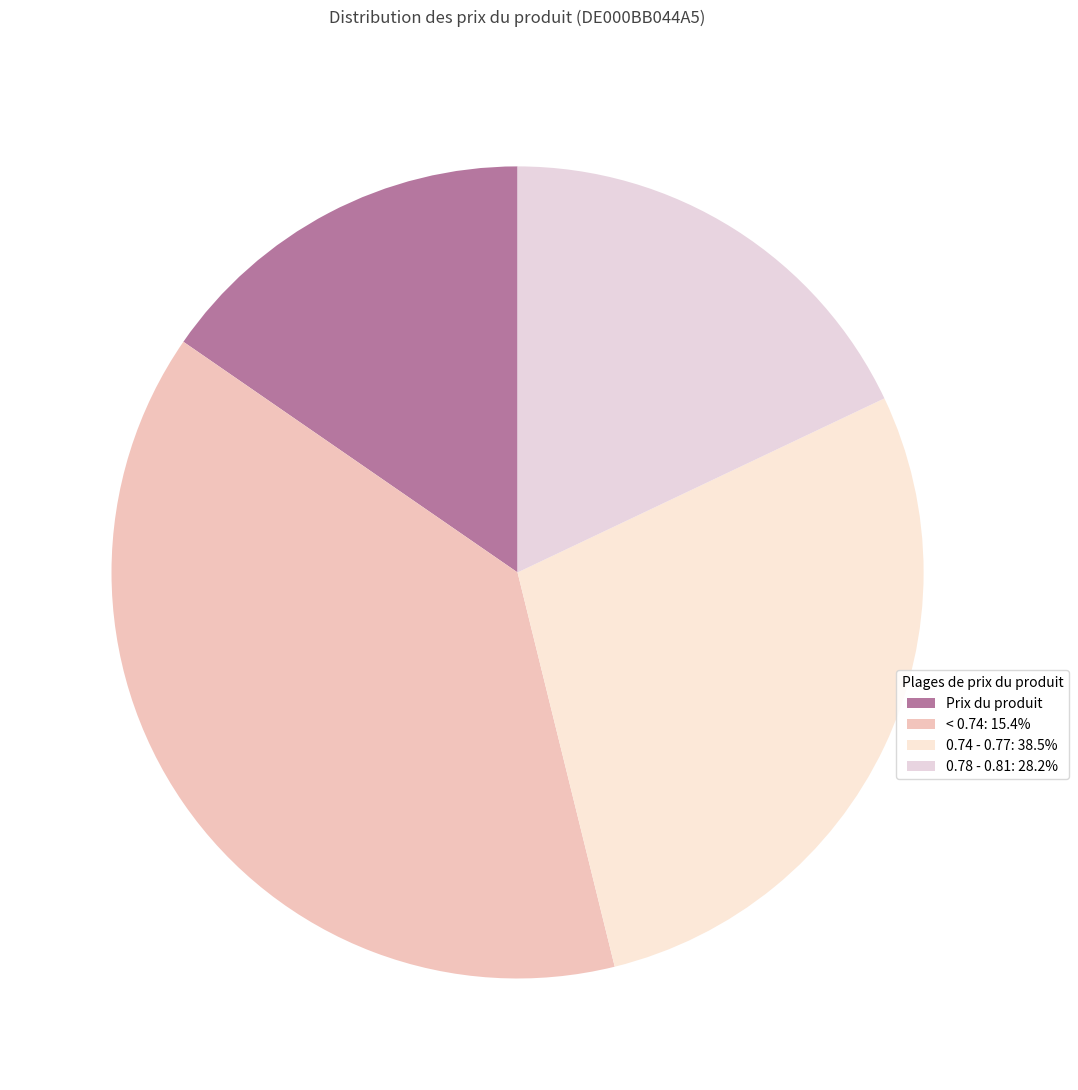

Does any single category account for the majority?

No